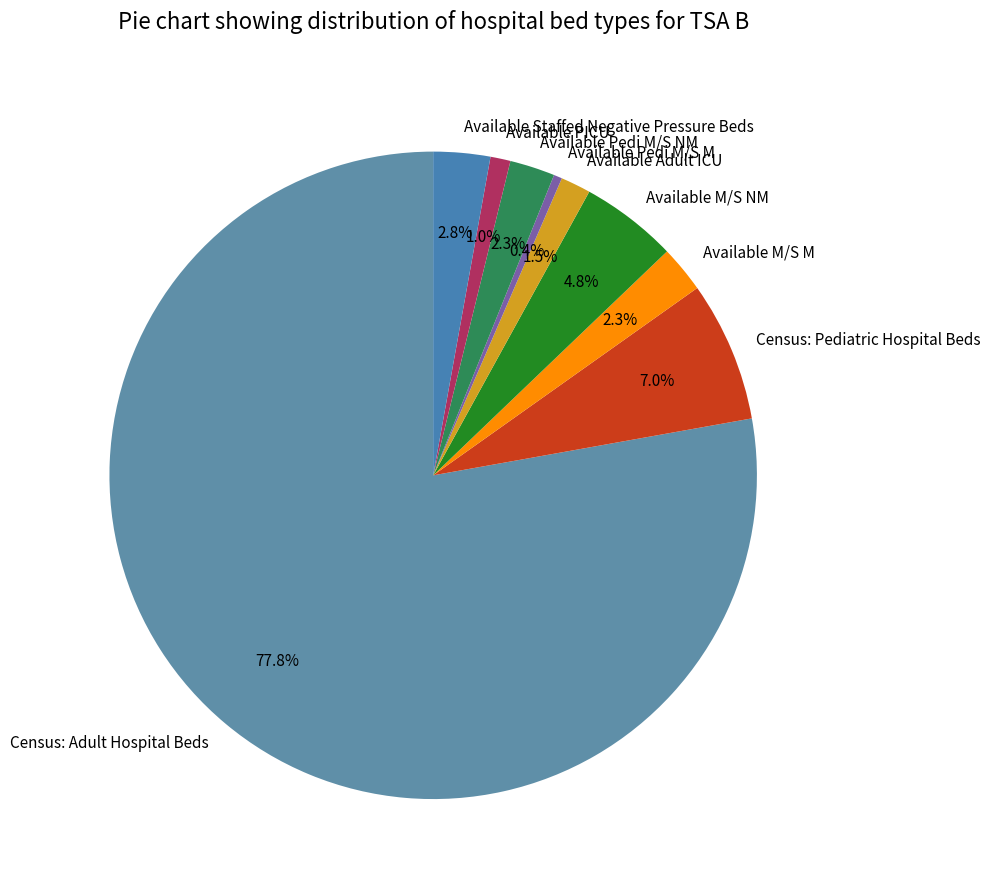

What portion of the pie excludes Available Adult ICU?

98.5%